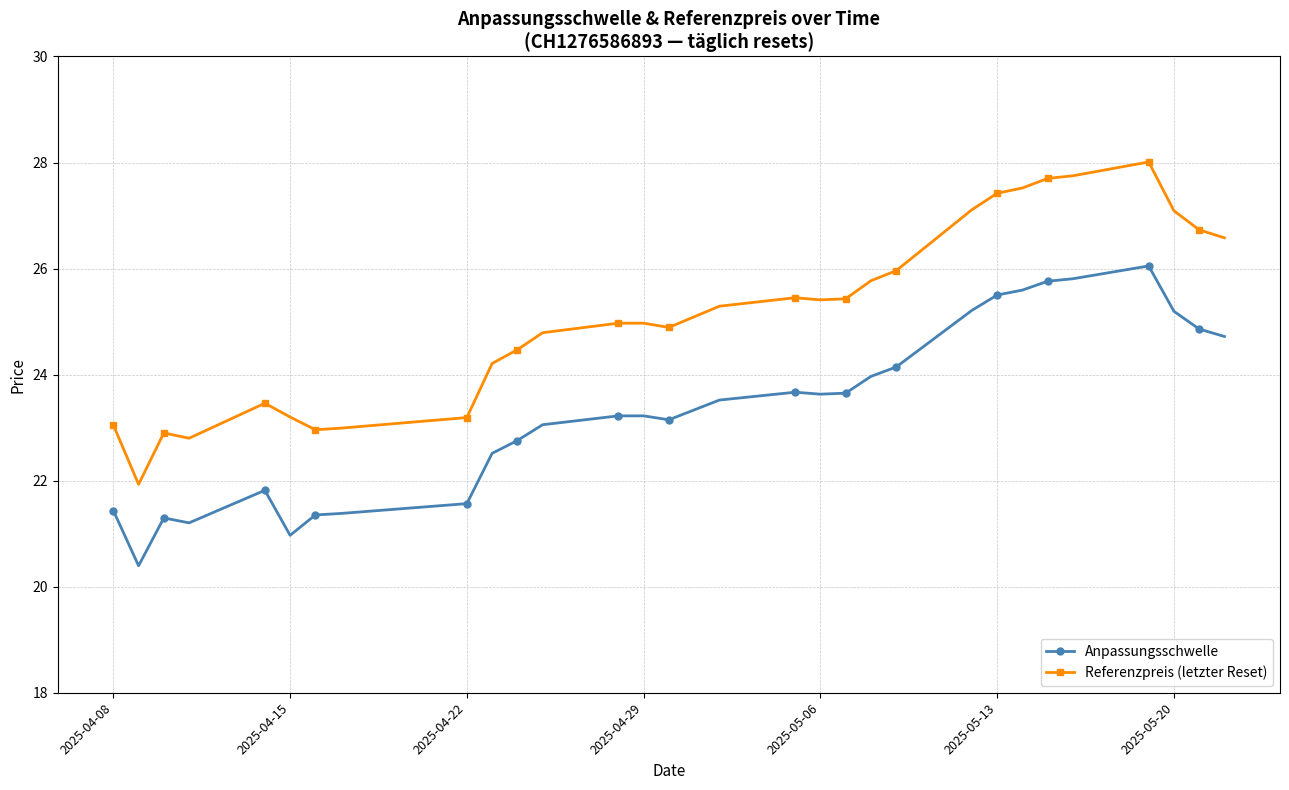

Rank the series by their average value, from highest to lowest.

Referenzpreis (letzter Reset), Anpassungsschwelle